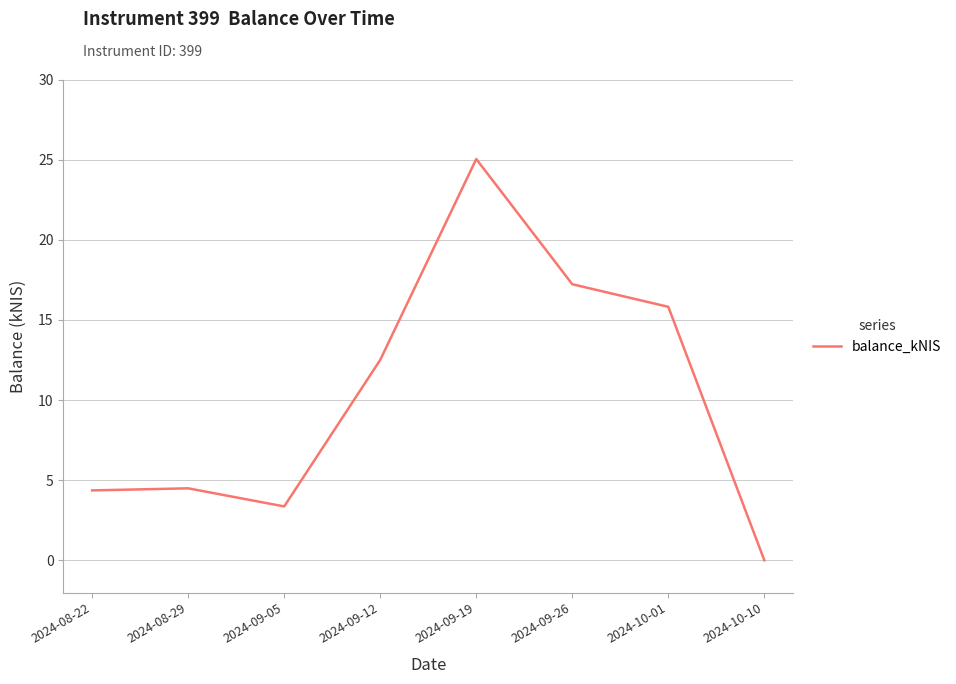

Count the number of categories in the chart.

8